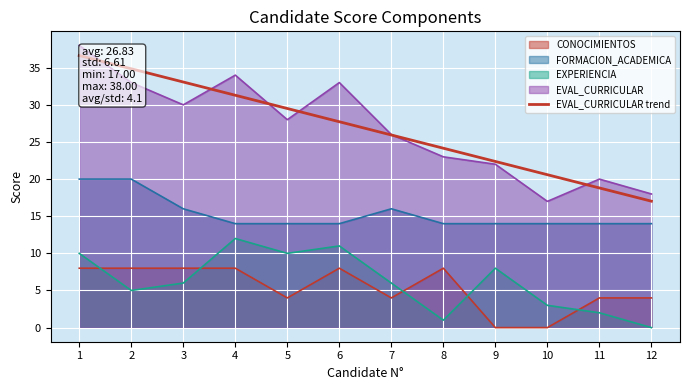

How many lines are shown in the chart?

5